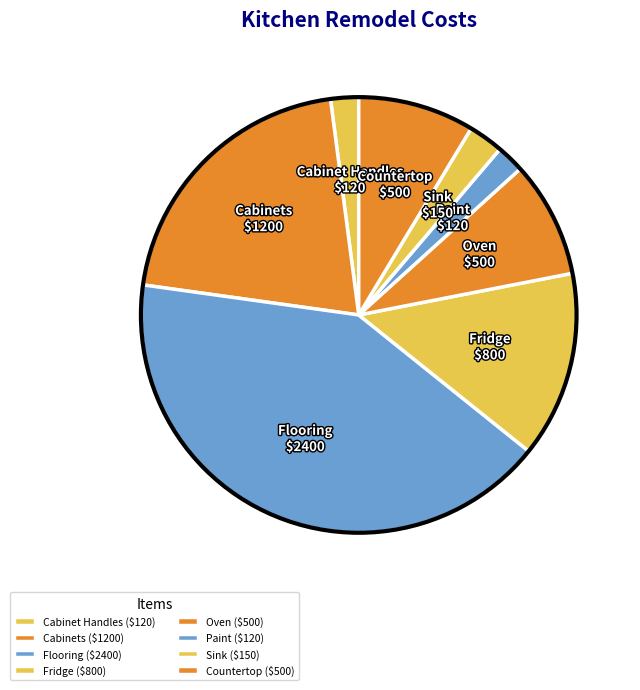

Is there a majority slice in this chart?

No